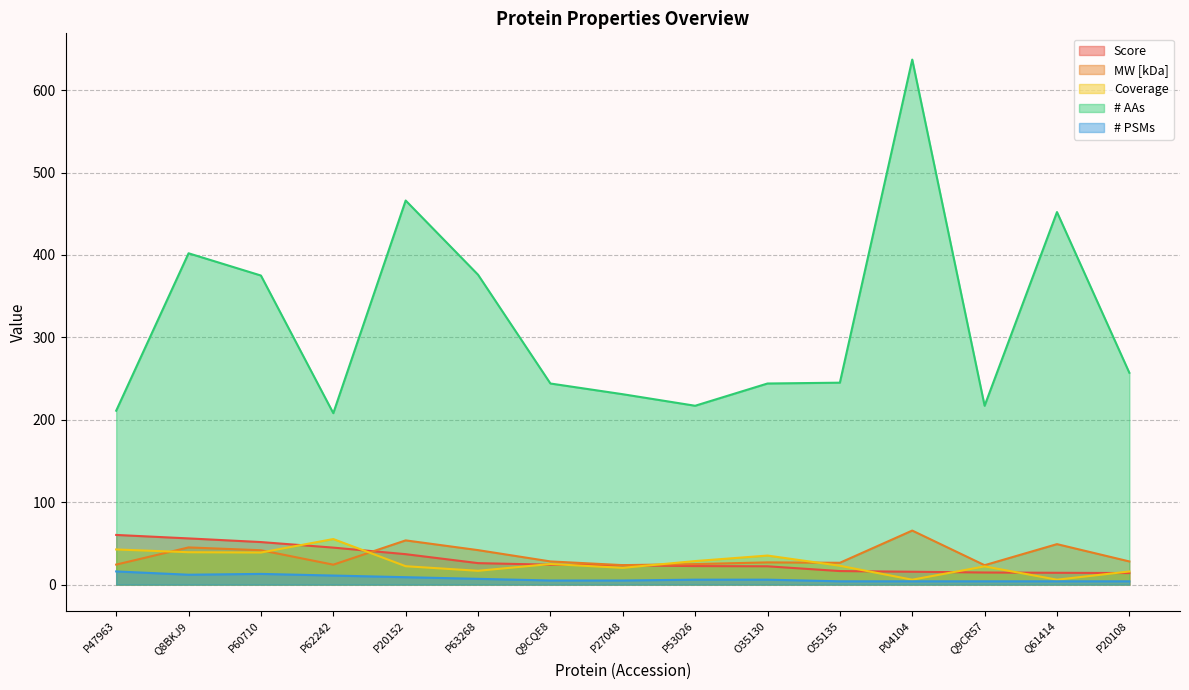

Is it true that Score equals 37.6 at P27048?

False